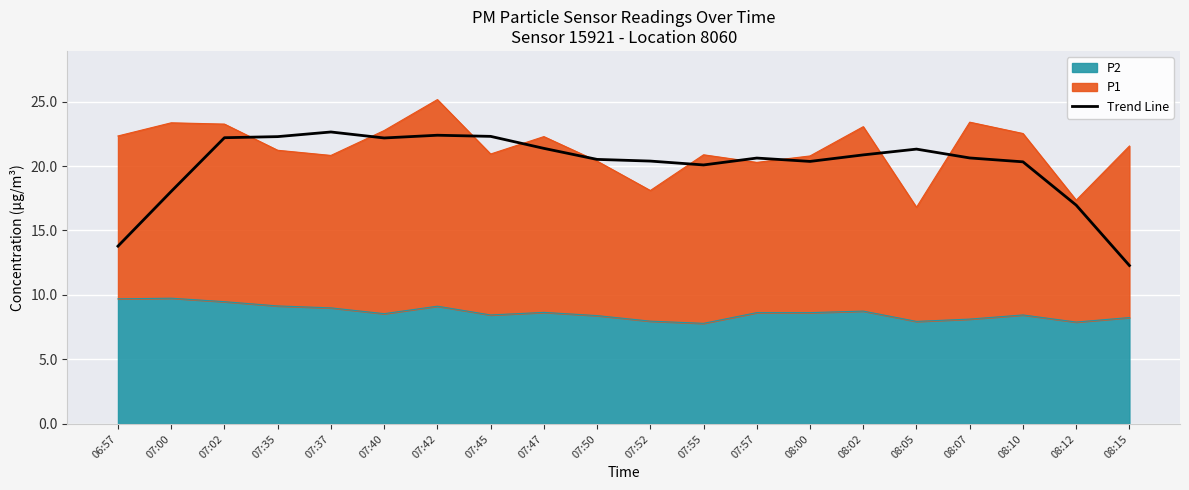

Read the value at 08:02.

20.9